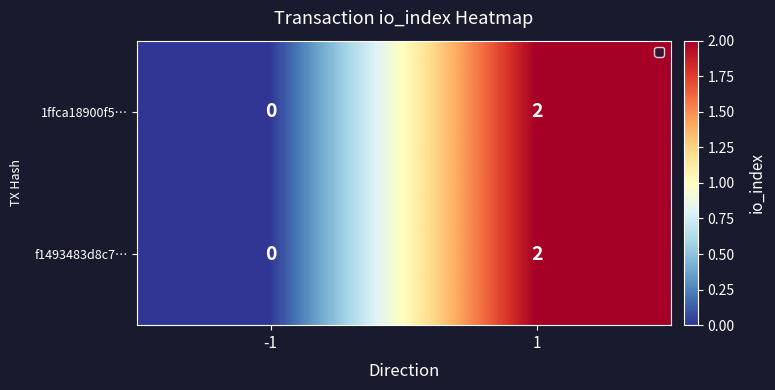

Is it true that 1ffca18900f5… equals 2 at 1?

True